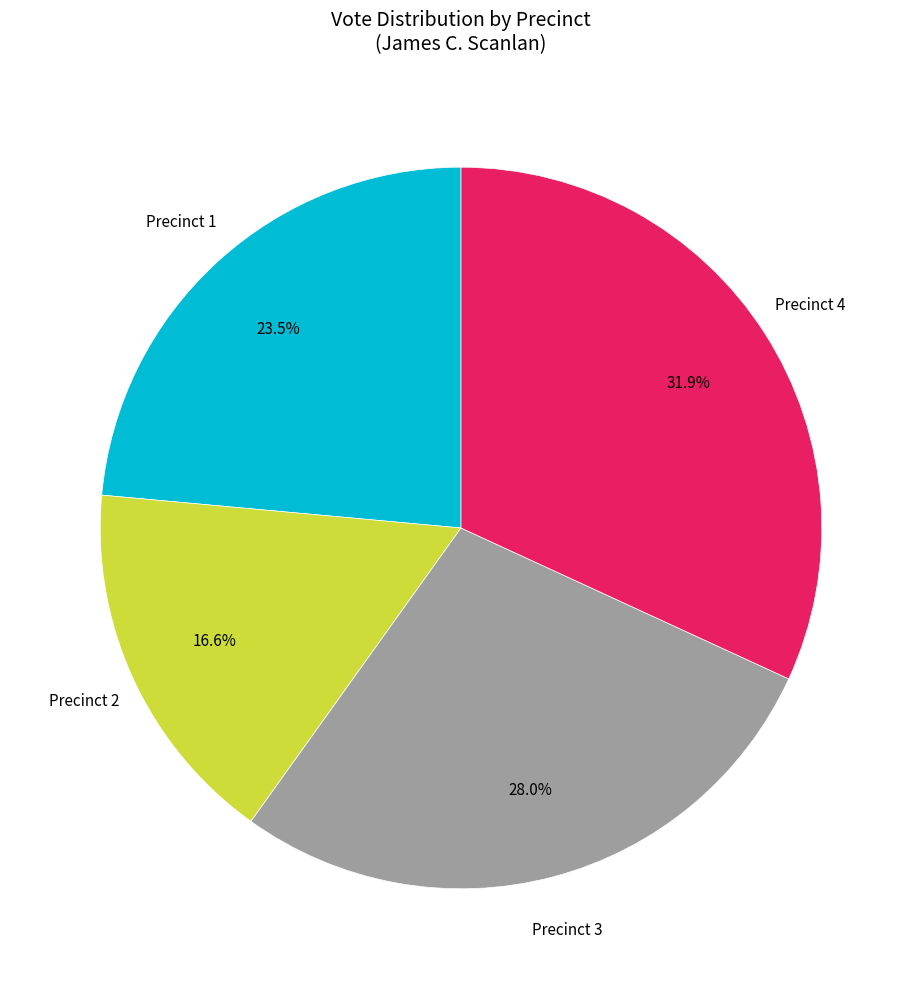

Does any single category account for the majority?

No